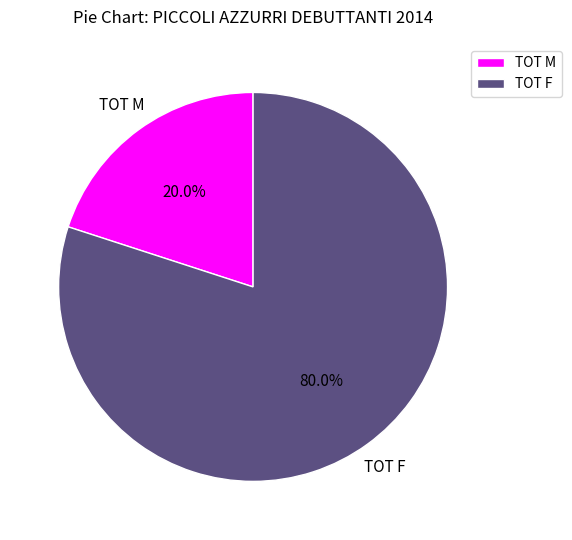

What percentage is the TOT M slice, to the nearest percent?

20%